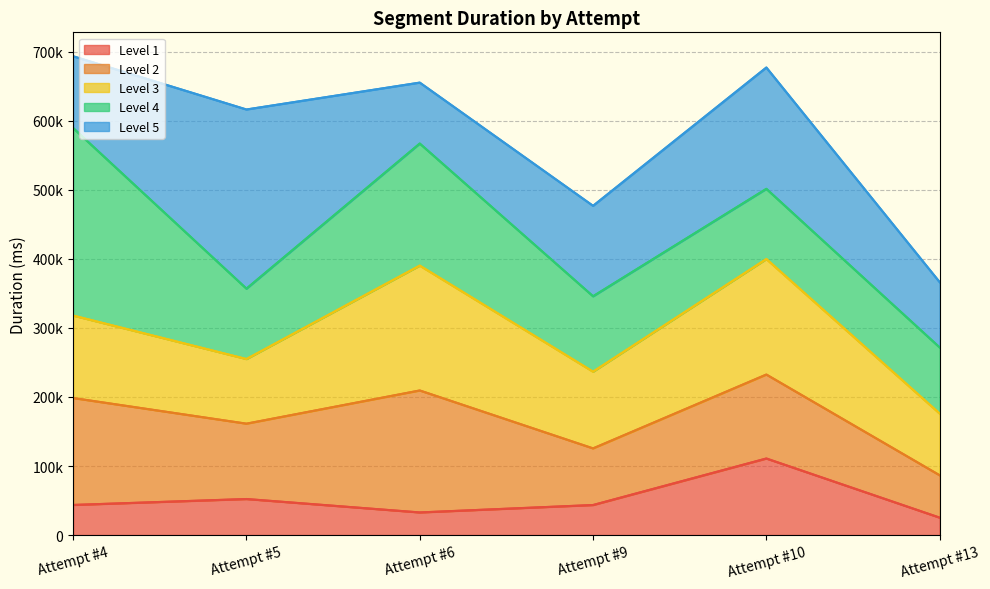

At which category does Level 1 reach its first local valley?

Attempt #6